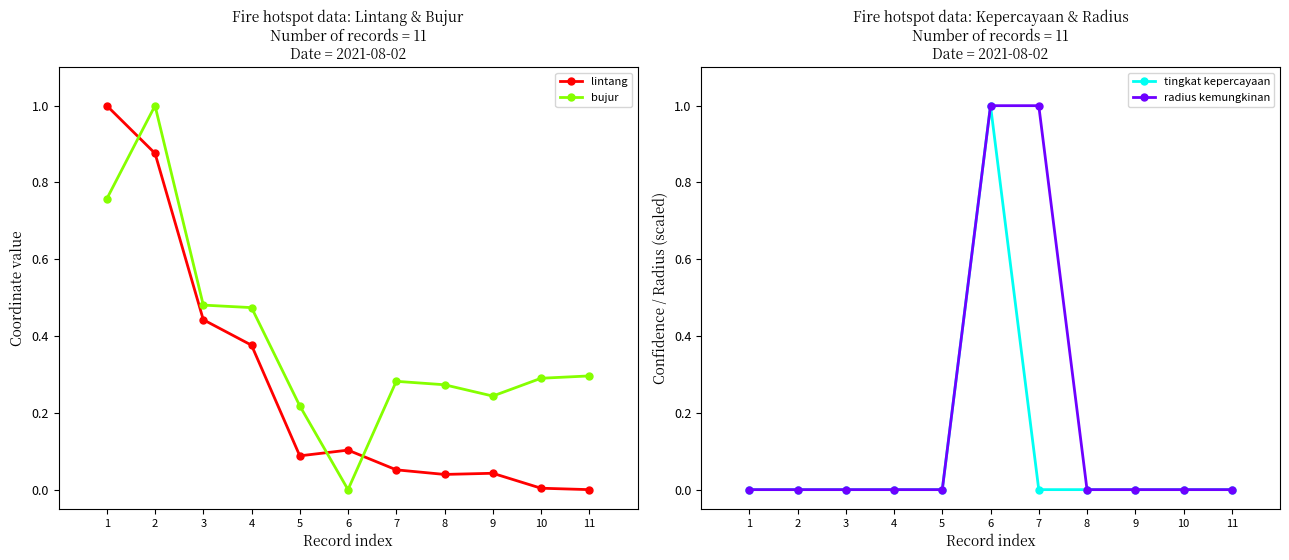

What is the spread (max minus min) of values at 4?

0.5